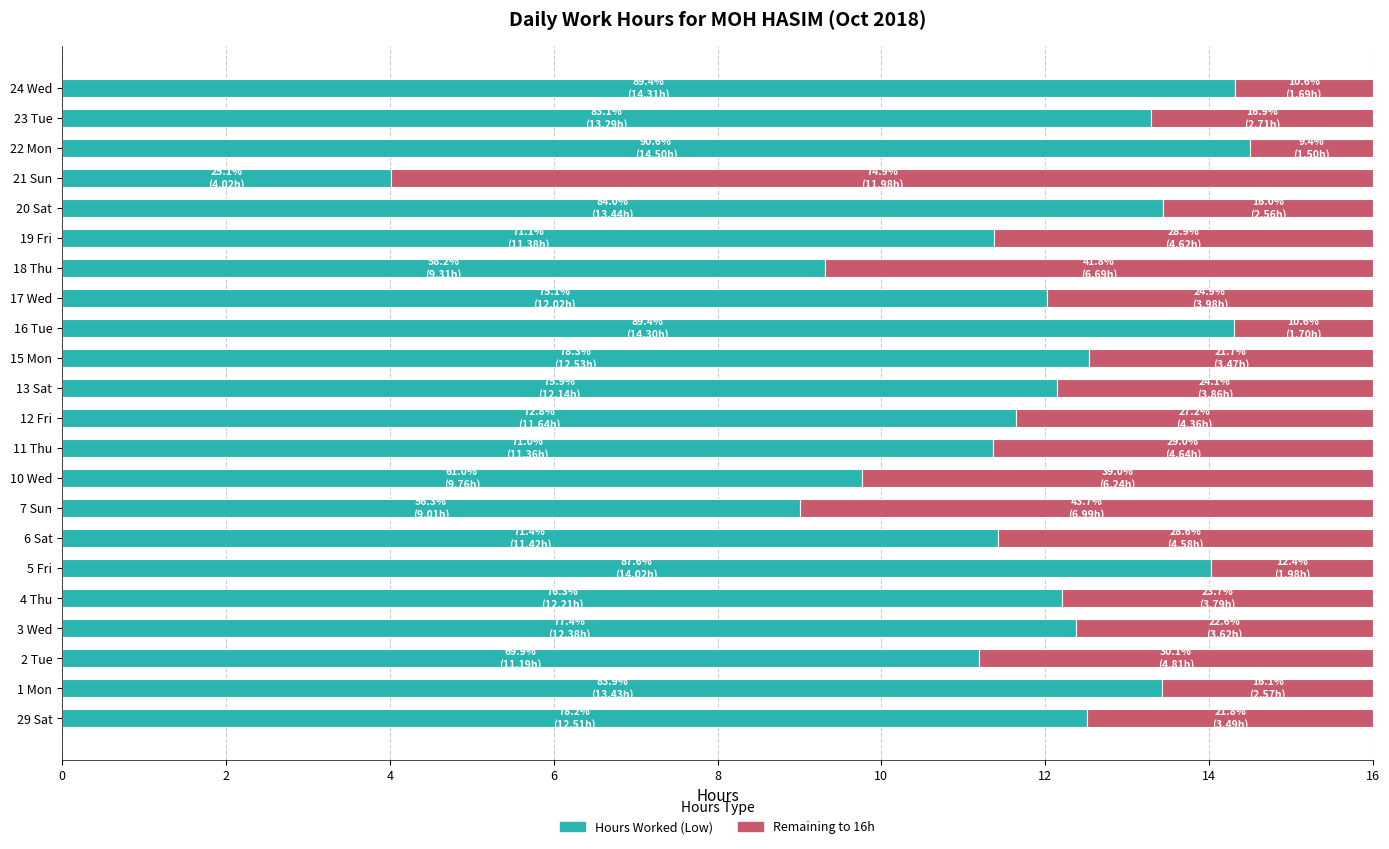

What is the total value across all series at 13 Sat?

16.0